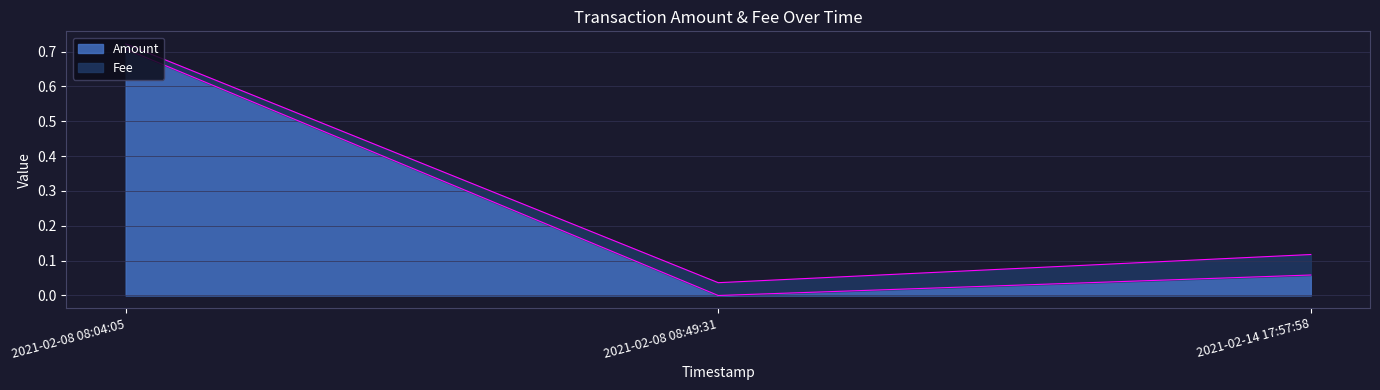

Reading left to right, extract all data points from this chart.

0.7	0.0	0.1